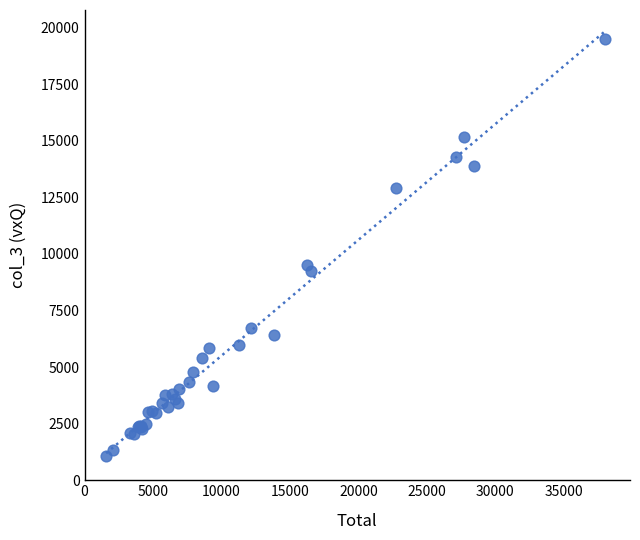

What Y value in the scatter plot is closest to 10290?

9492